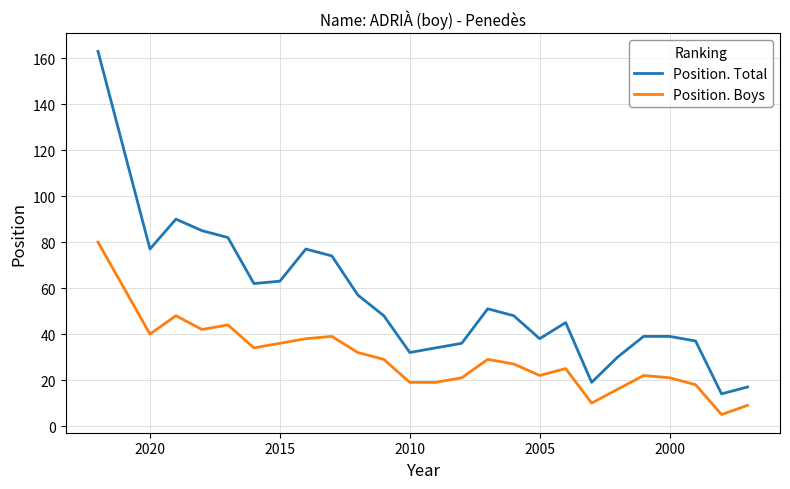

Rank the series at 2020 from highest to lowest value.

Position. Total, Position. Boys